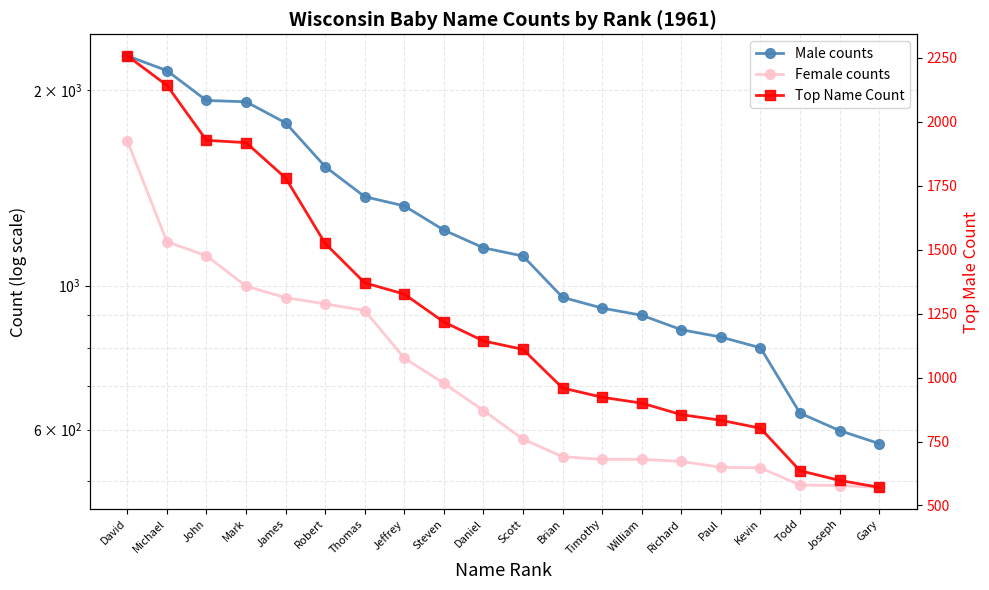

What is the difference between the second highest and minimum values in the Top Name Count series?

1571